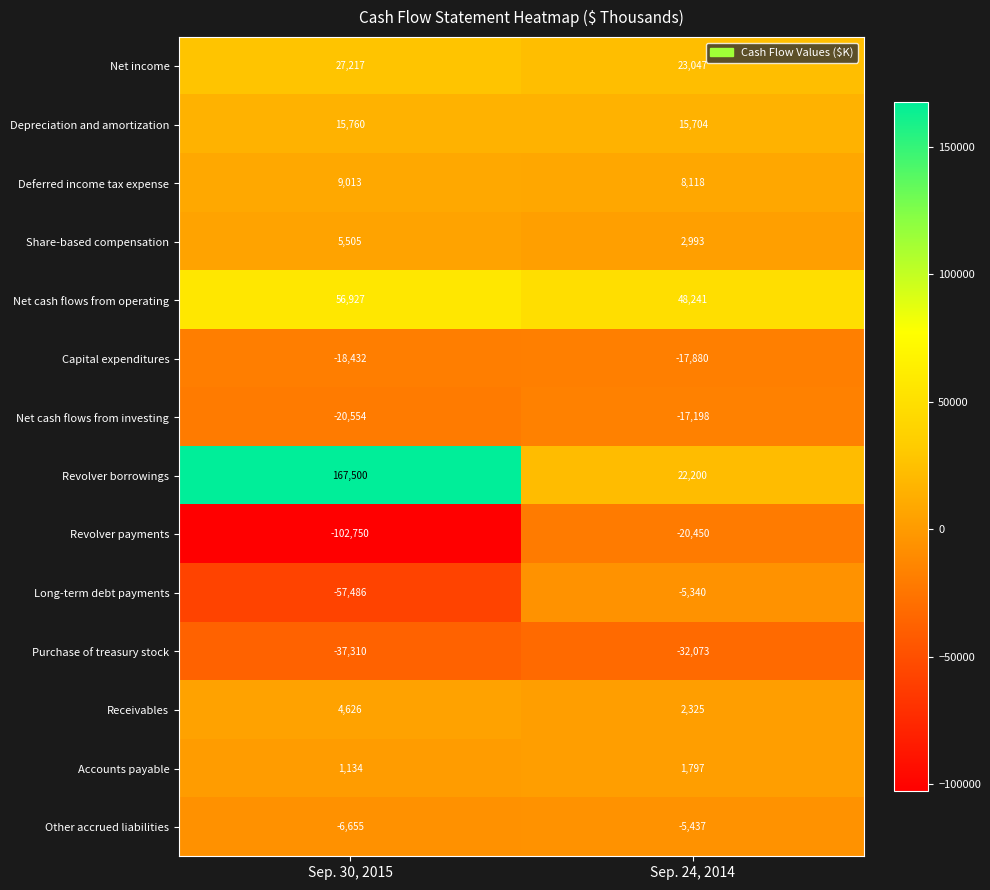

True or false: Net cash flows from operating has a value of 39031 at Sep. 30, 2015.

False